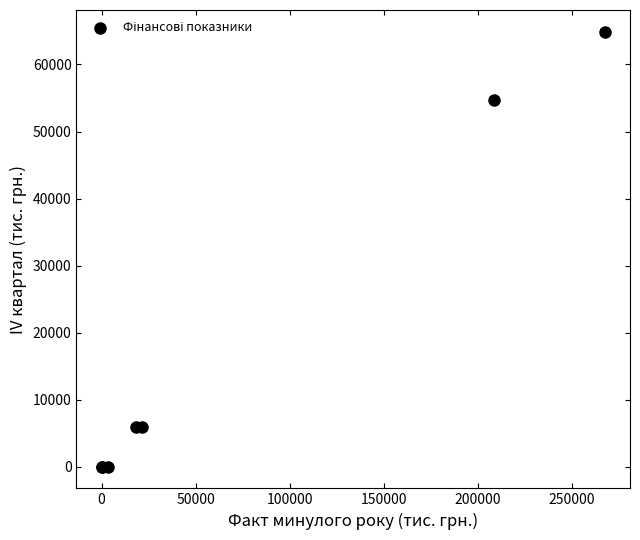

What Y value in the scatter plot is closest to 32441?

54674.8